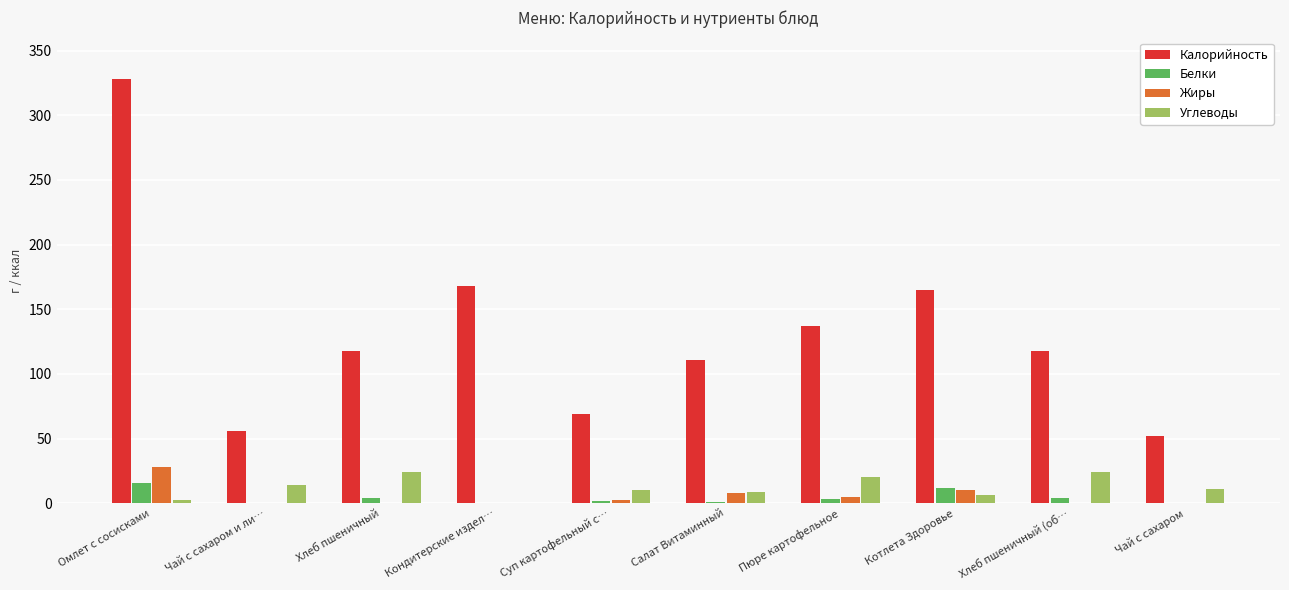

Which label corresponds to the largest value in the chart?

Омлет с сосисками